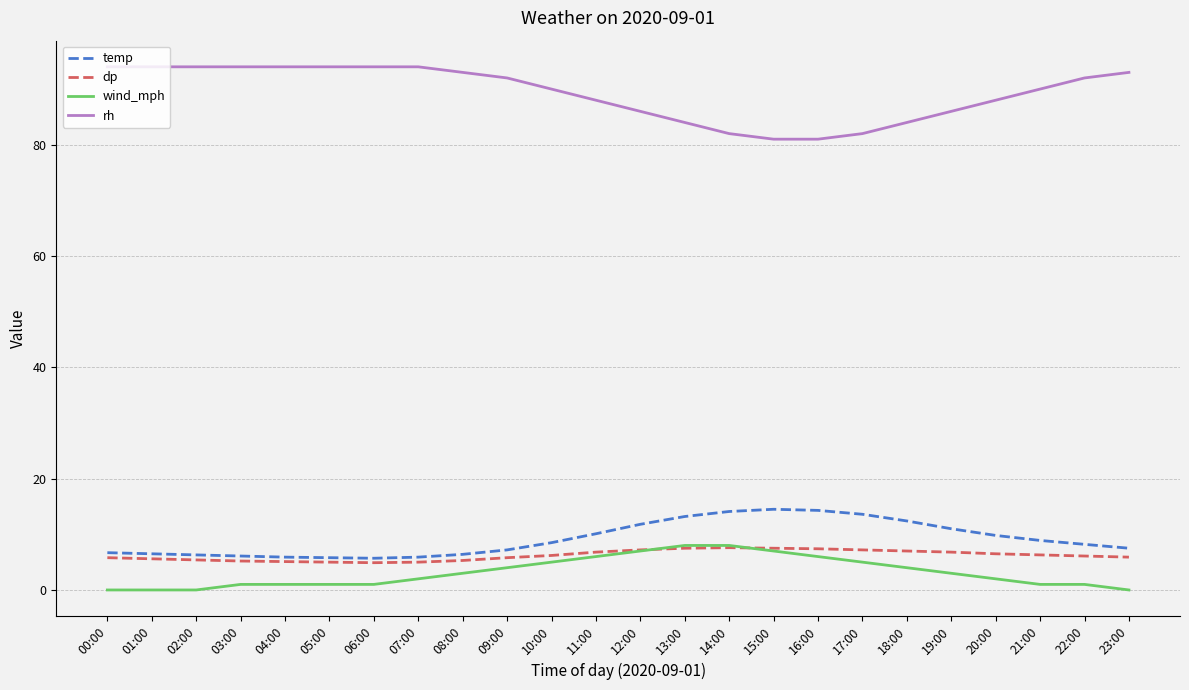

How many lines are shown in the chart?

4